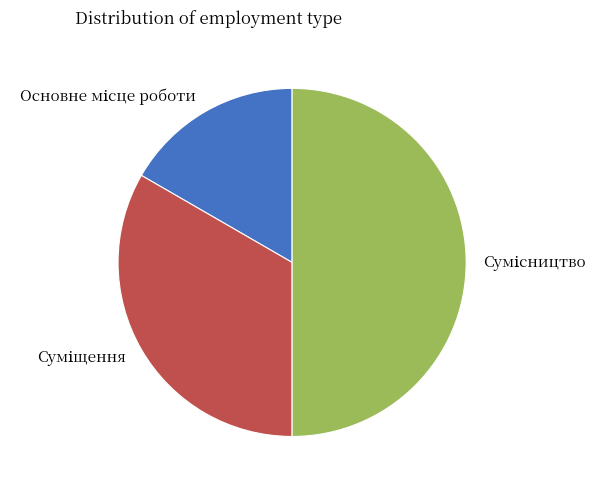

How many slices are in this pie chart?

3